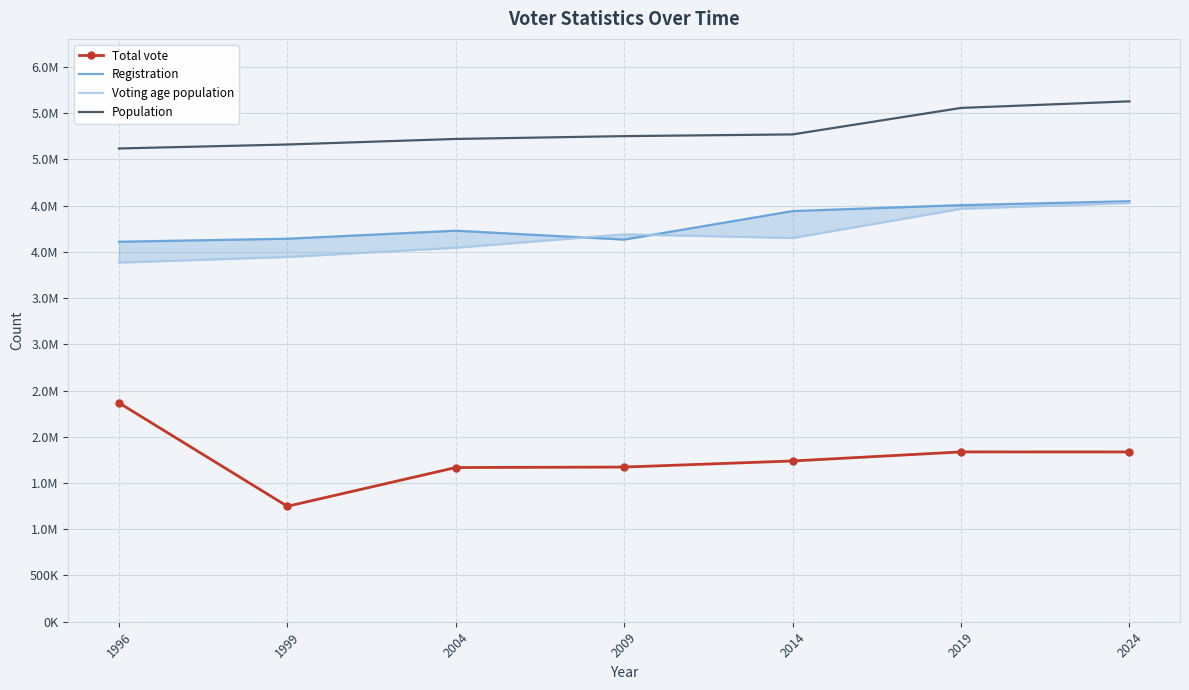

What is the value of the Total vote point at the 7th from the left?

1835762